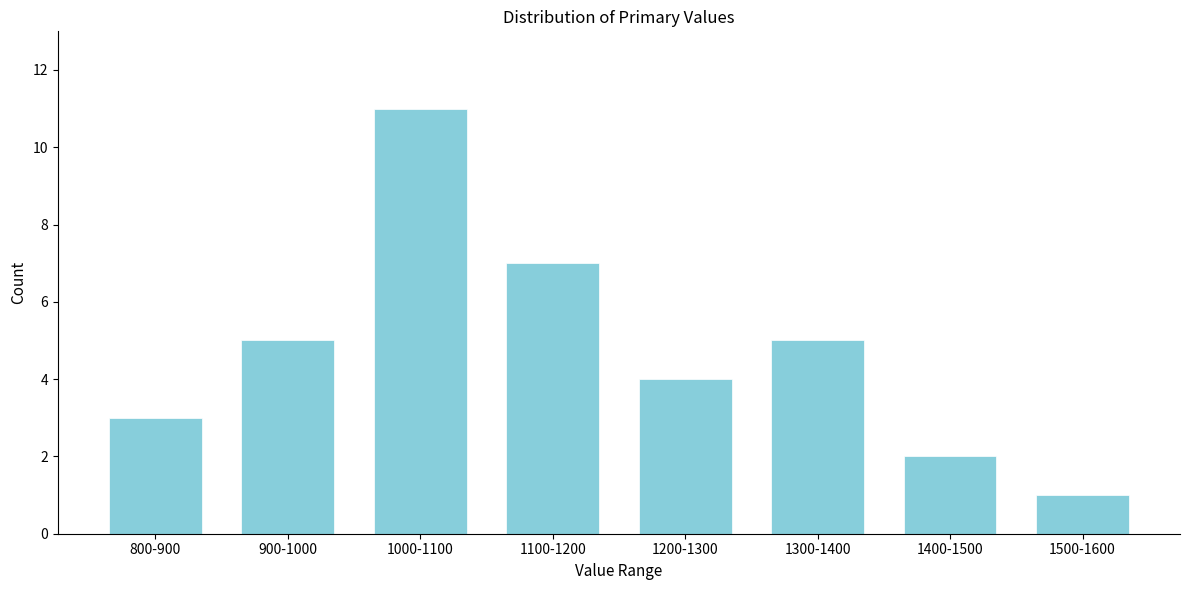

Reading left to right, what are all the values shown in this chart?

800-900=3	900-1000=5	1000-1100=11	1100-1200=7	1200-1300=4	1300-1400=5	1400-1500=2	1500-1600=1